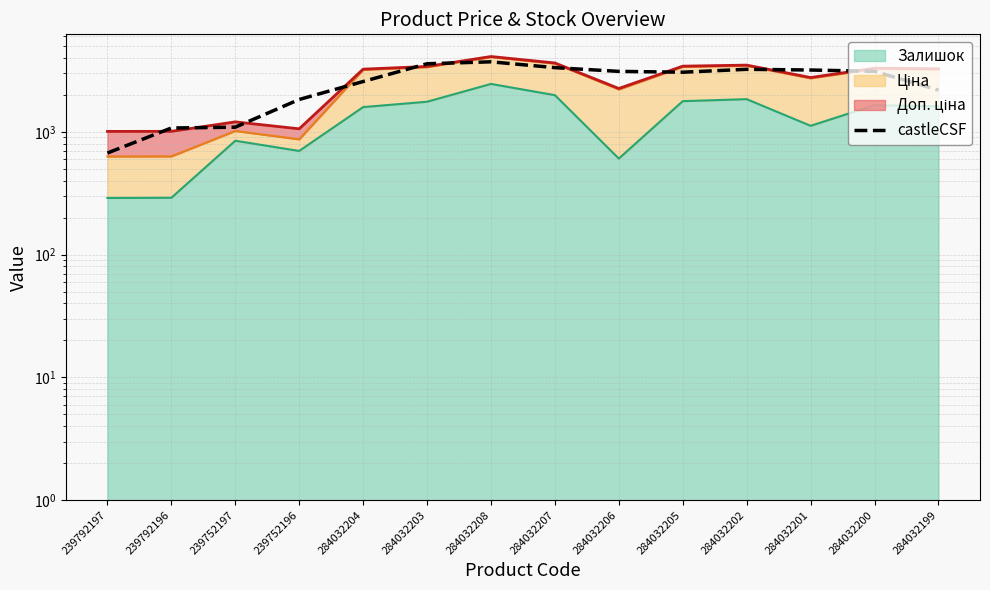

What is the sum of all values?

35706.8